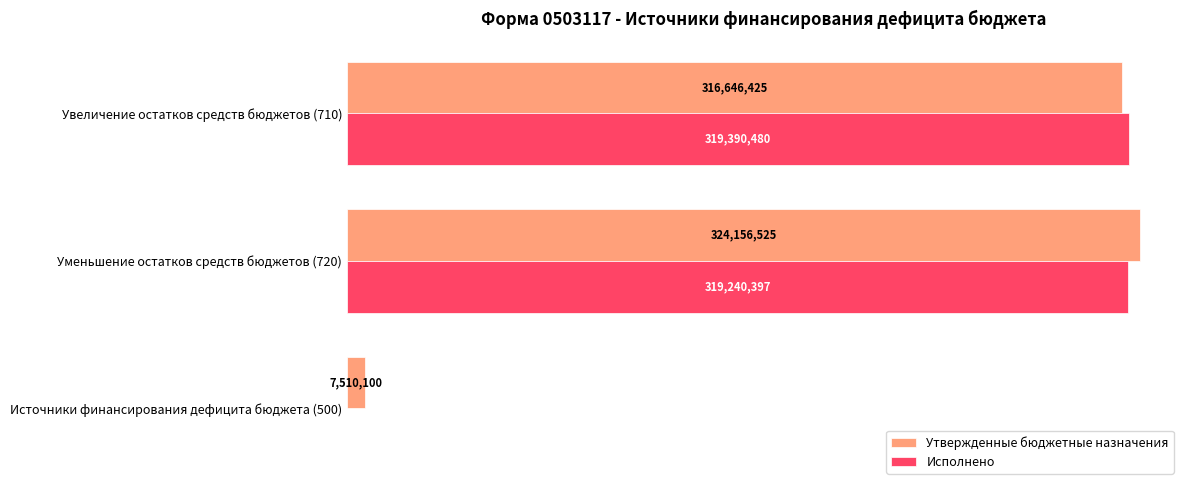

At which category is the sum across all series the highest?

Уменьшение остатков средств бюджетов (720)